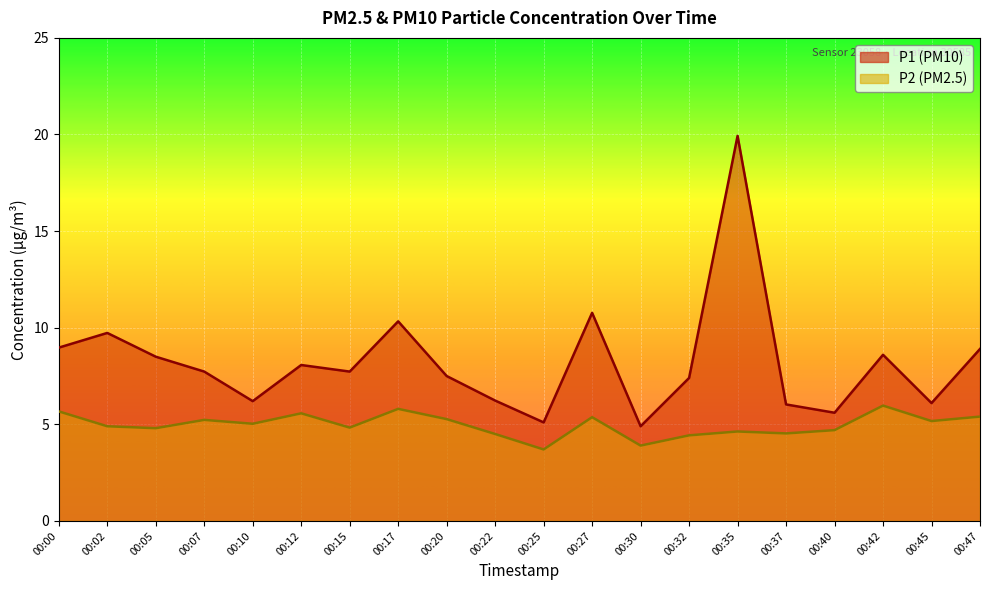

Between 00:25 and 00:45, which series saw the biggest shift?

P2